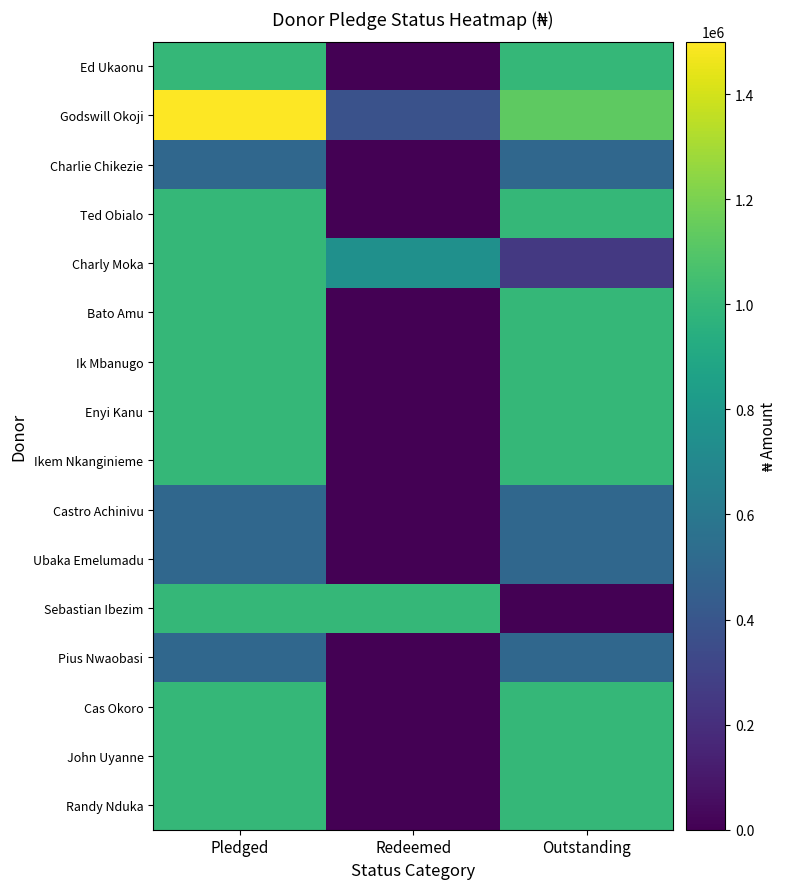

Reading right to left, list all the values displayed in this chart.

Randy Nduka: Outstanding=1000000	Redeemed=0	Pledged=1000000
John Uyanne: Outstanding=1000000	Redeemed=0	Pledged=1000000
Cas Okoro: Outstanding=1000000	Redeemed=0	Pledged=1000000
Pius Nwaobasi: Outstanding=500000	Redeemed=0	Pledged=500000
Sebastian Ibezim: Outstanding=0	Redeemed=1000000	Pledged=1000000
Ubaka Emelumadu: Outstanding=500000	Redeemed=0	Pledged=500000
Castro Achinivu: Outstanding=500000	Redeemed=0	Pledged=500000
Ikem Nkanginieme: Outstanding=1000000	Redeemed=0	Pledged=1000000
Enyi Kanu: Outstanding=1000000	Redeemed=0	Pledged=1000000
Ik Mbanugo: Outstanding=1000000	Redeemed=0	Pledged=1000000
Bato Amu: Outstanding=1000000	Redeemed=0	Pledged=1000000
Charly Moka: Outstanding=250000	Redeemed=750000	Pledged=1000000
Ted Obialo: Outstanding=1000000	Redeemed=0	Pledged=1000000
Charlie Chikezie: Outstanding=500000	Redeemed=0	Pledged=500000
Godswill Okoji: Outstanding=1125000	Redeemed=375000	Pledged=1500000
Ed Ukaonu: Outstanding=1000000	Redeemed=0	Pledged=1000000